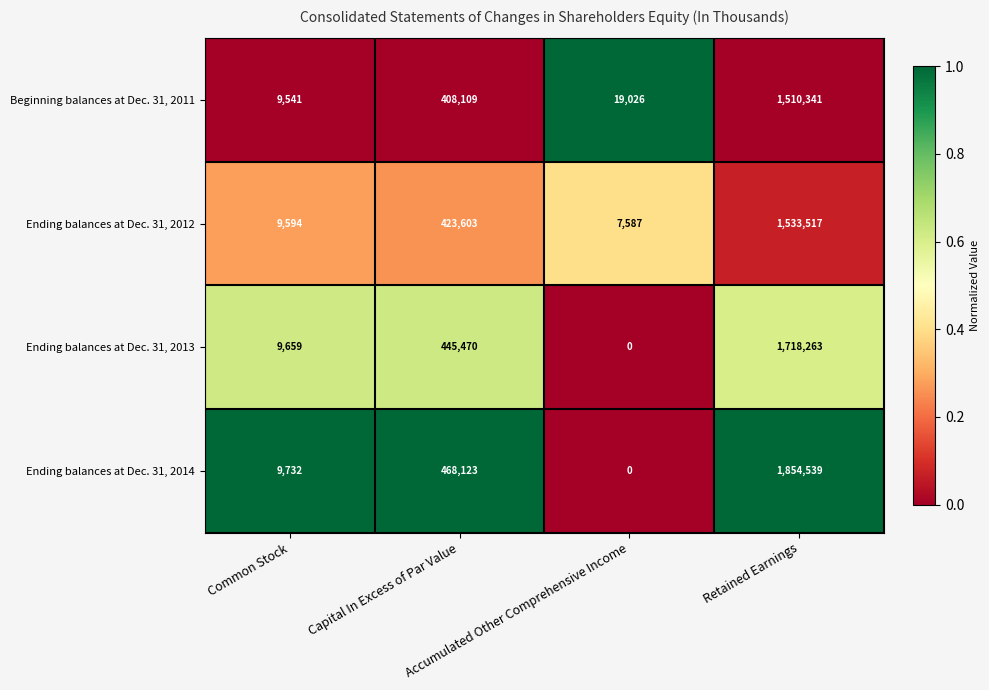

What is the difference between the maximum and minimum values in the Ending balances at Dec. 31, 2013 series?

1718263